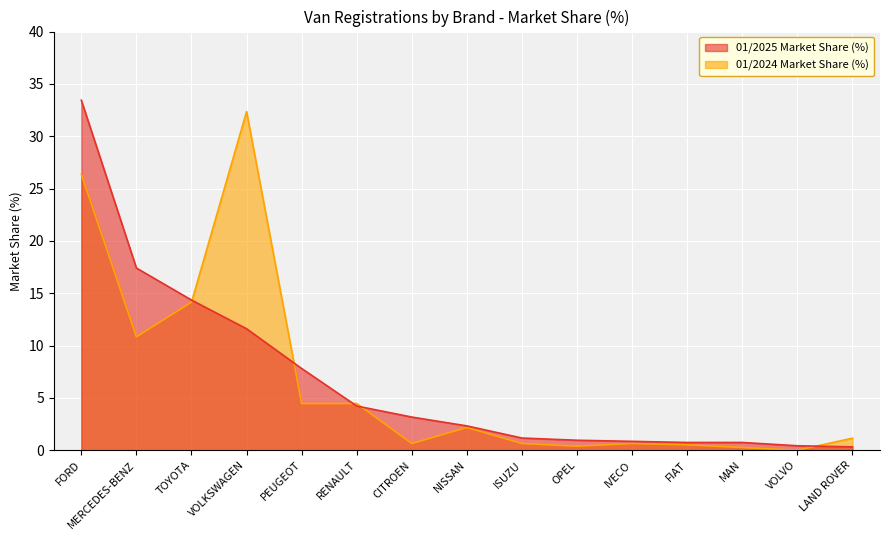

What is the difference between the 01/2024 Market Share (%) values at LAND ROVER and CITROEN?

0.5